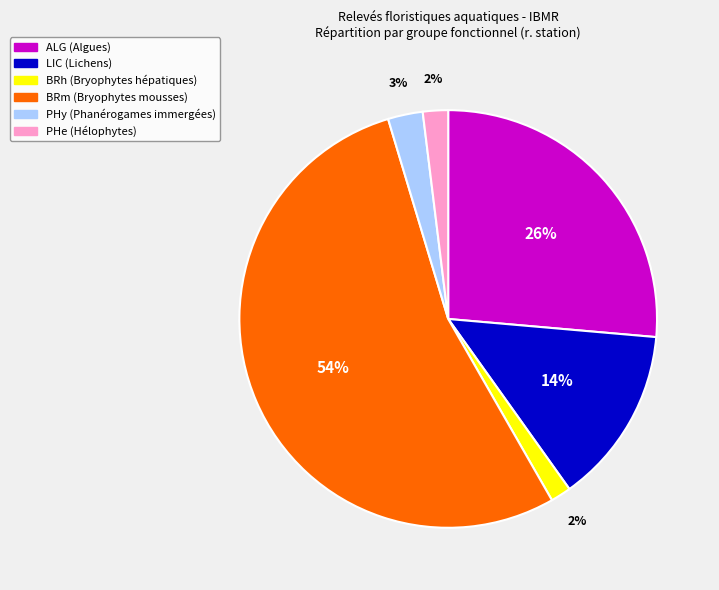

To the nearest percent, what is the average slice percentage?

17%